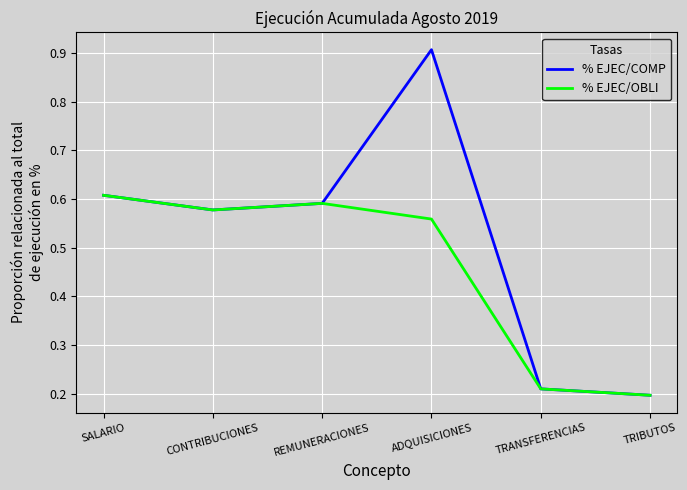

Is the value of % EJEC/OBLI at TRIBUTOS greater than the value of % EJEC/COMP at SALARIO?

No